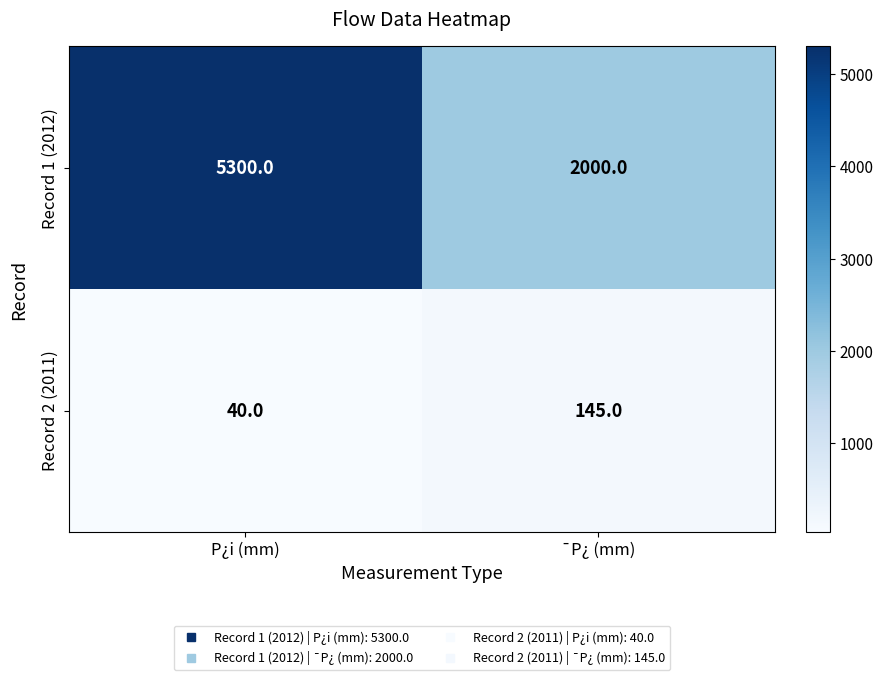

What is the total value across all series at P¿i (mm)?

5340